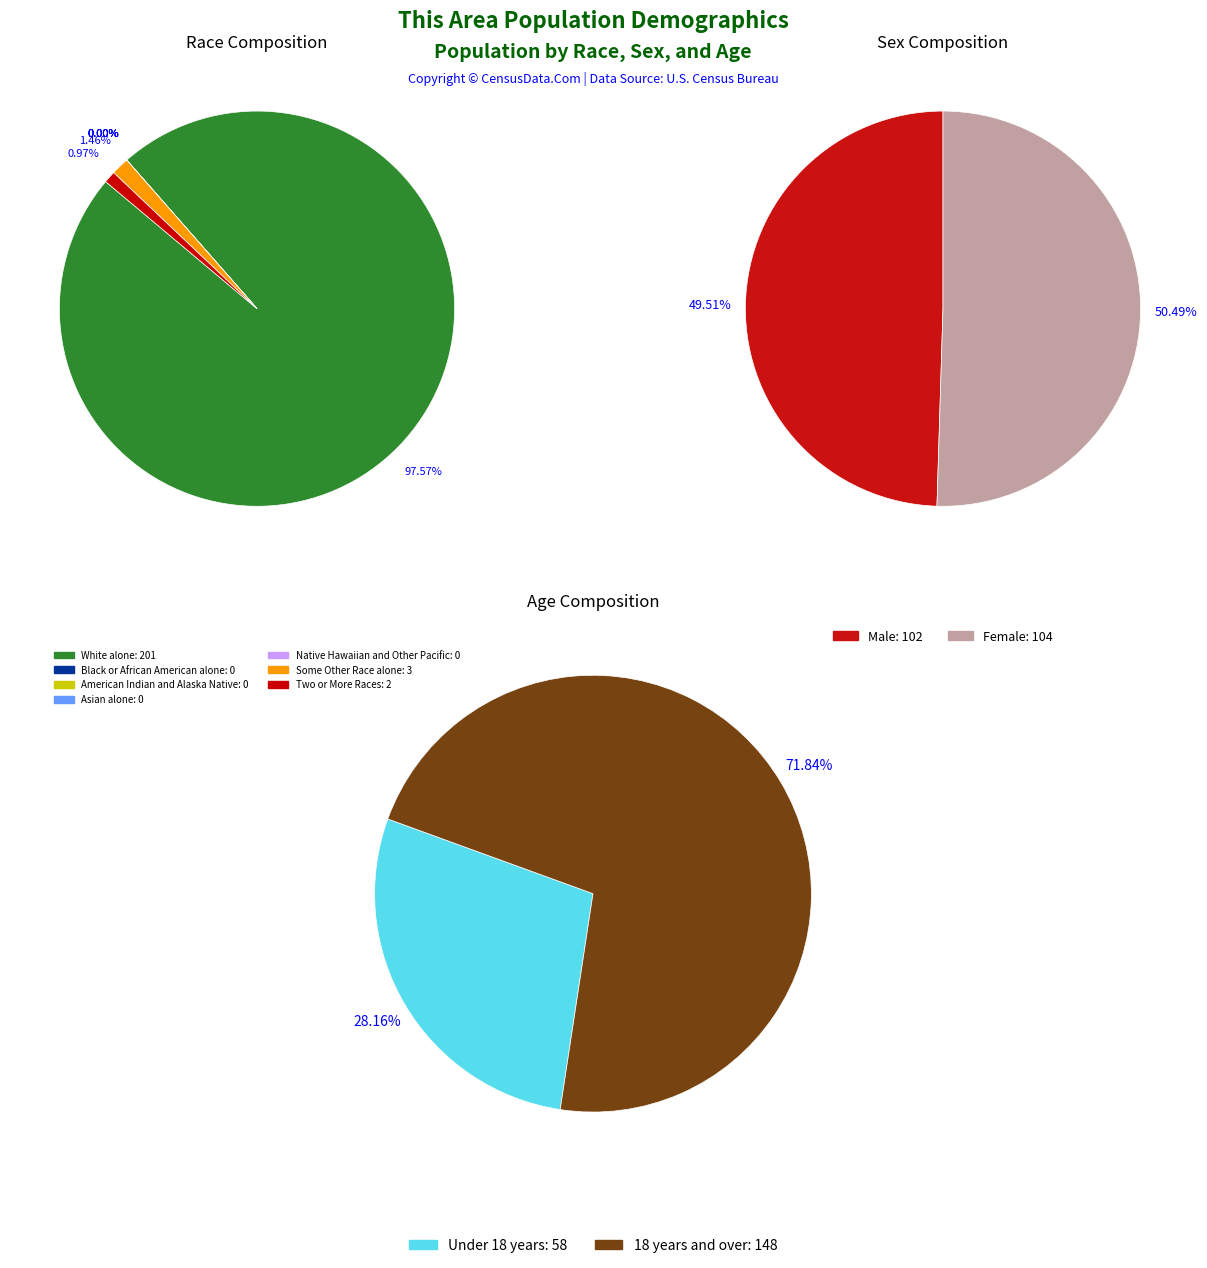

Which slice is the largest?

White alone